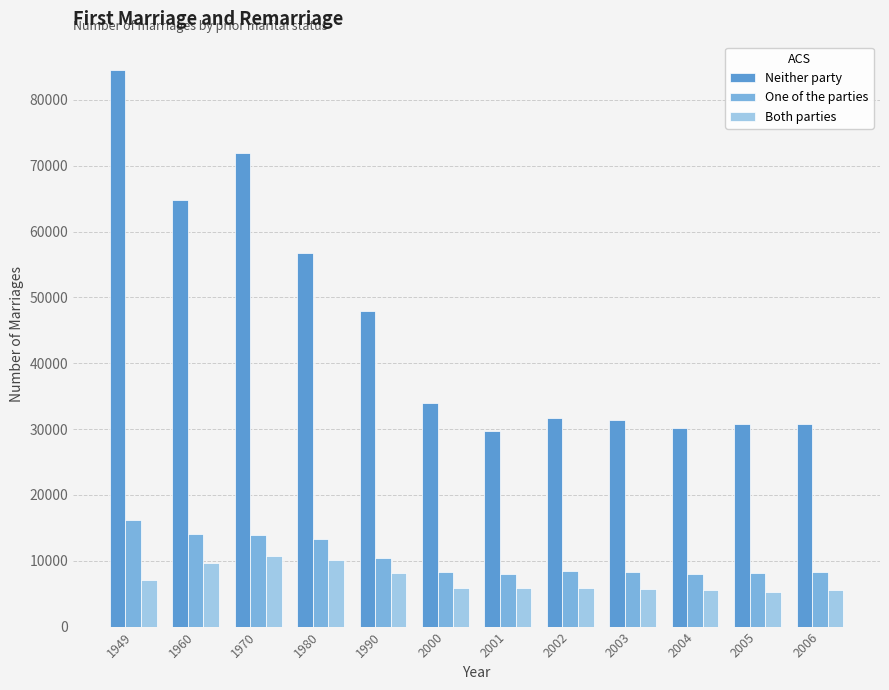

What is the smallest value displayed?

5295